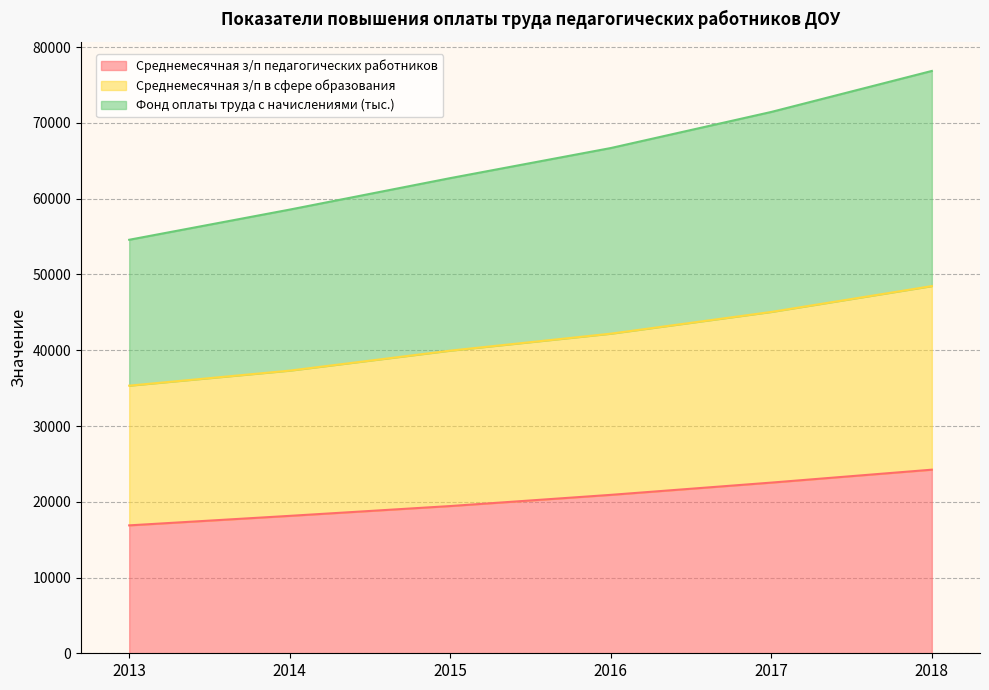

Is the value of Среднемесячная з/п в сфере образования at 2017 greater than the value of Среднемесячная з/п педагогических работников at 2016?

Yes